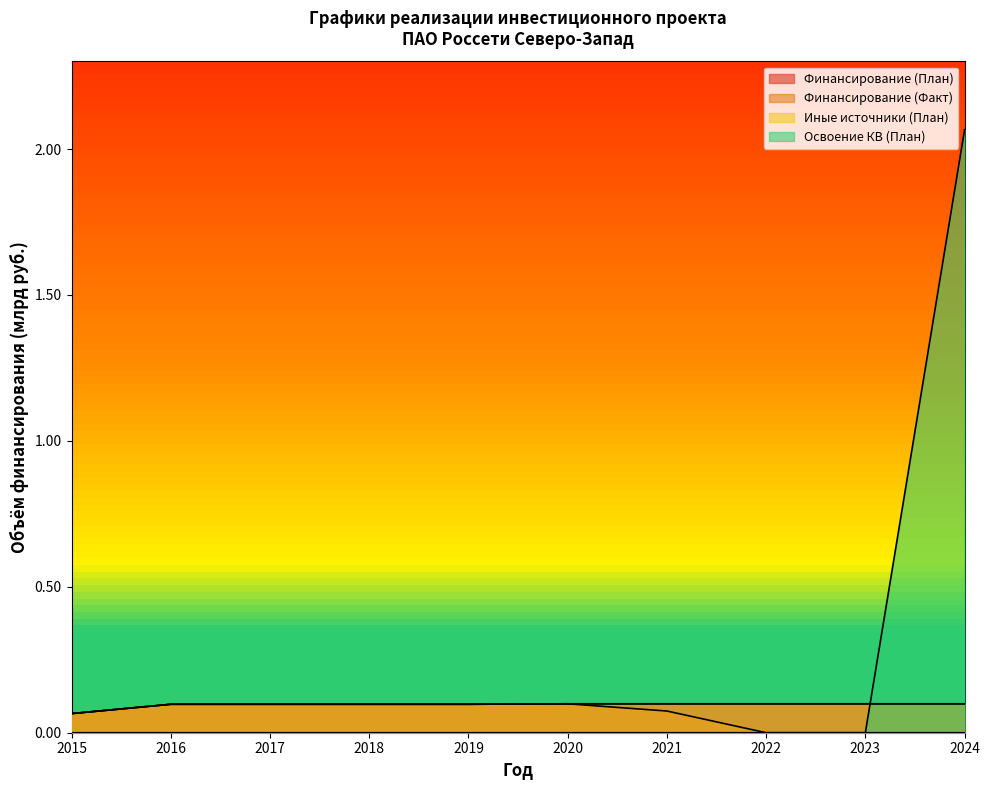

At how many categories does at least one series exceed 1?

1